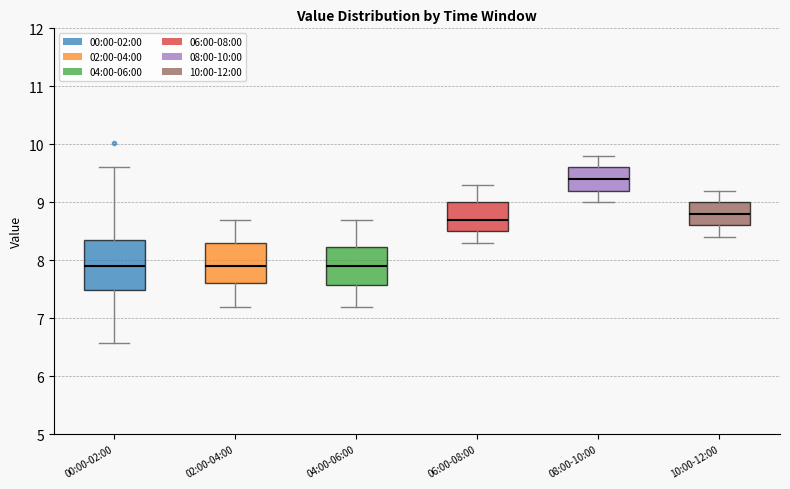

Reading left to right, read every box against the y-axis: the position of its median line, the range the box covers, and the ends of its whiskers. The values are not printed on the chart, so give them approximately, as read against the axis.

00:00-02:00: median 7.9, box 7.5 to 8.3, whiskers 6.6 to 9.6
02:00-04:00: median 7.9, box 7.6 to 8.3, whiskers 7.2 to 8.7
04:00-06:00: median 7.9, box 7.6 to 8.2, whiskers 7.2 to 8.7
06:00-08:00: median 8.7, box 8.5 to 9.0, whiskers 8.3 to 9.3
08:00-10:00: median 9.4, box 9.2 to 9.6, whiskers 9.0 to 9.8
10:00-12:00: median 8.8, box 8.6 to 9.0, whiskers 8.4 to 9.2